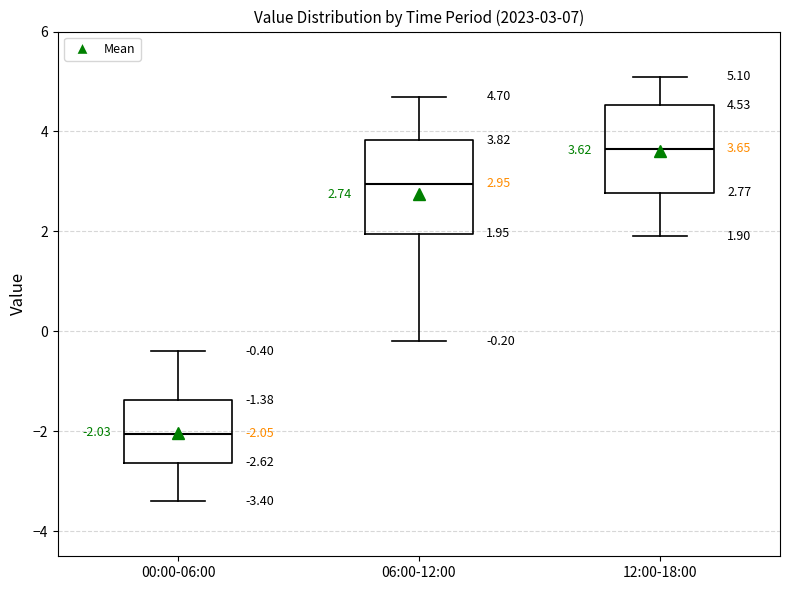

Which box has the highest median line?

12:00-18:00